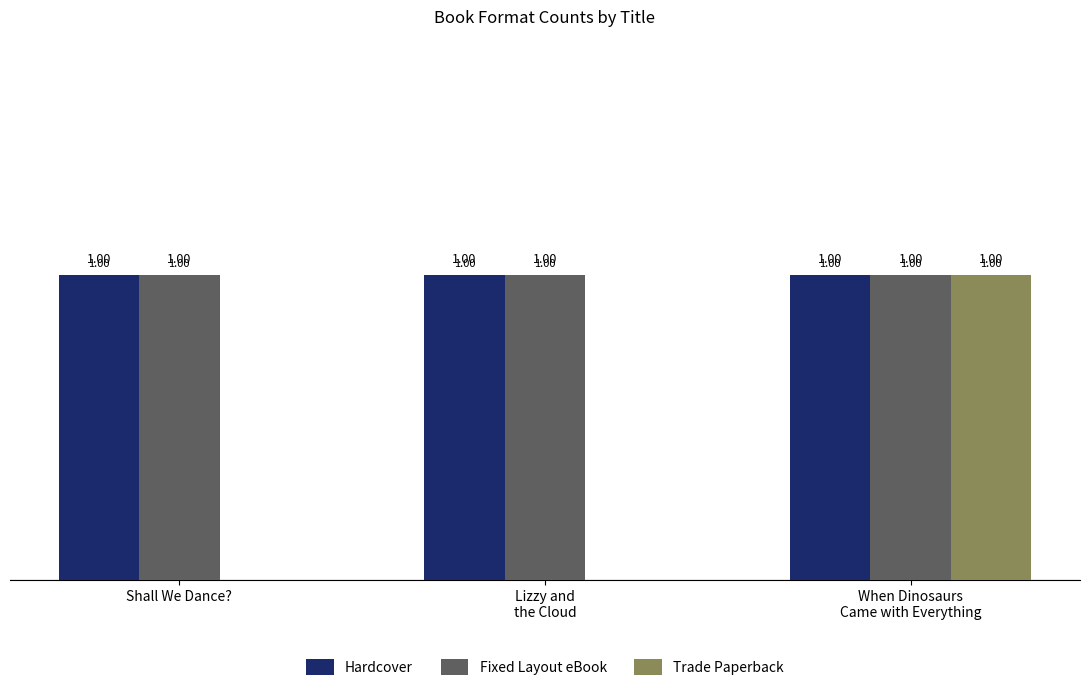

Are the bars horizontal?

No